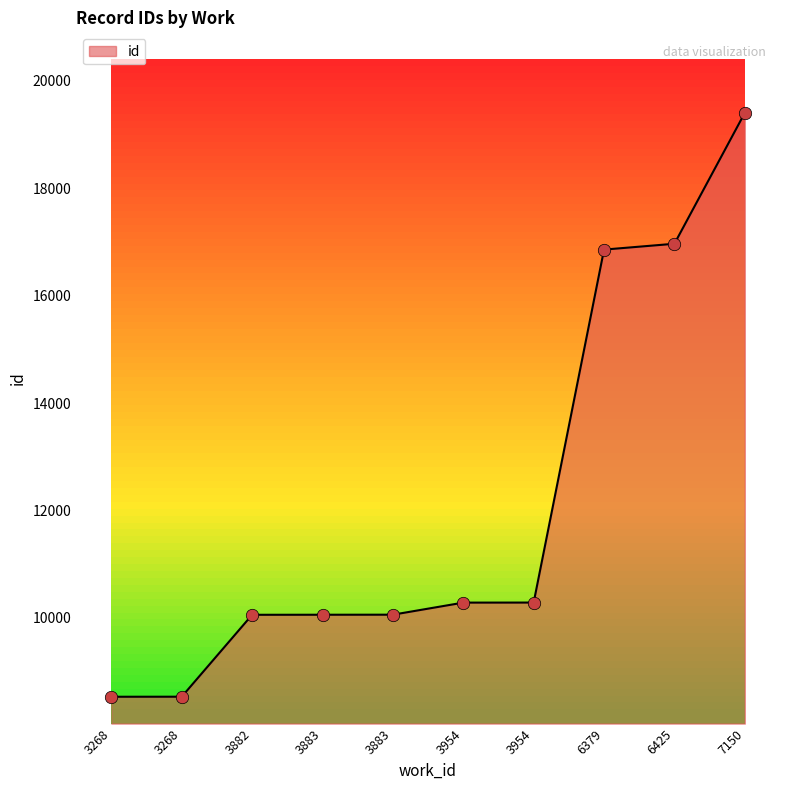

Approximately how many times larger is the value at 3882 compared to 6379?

0.6